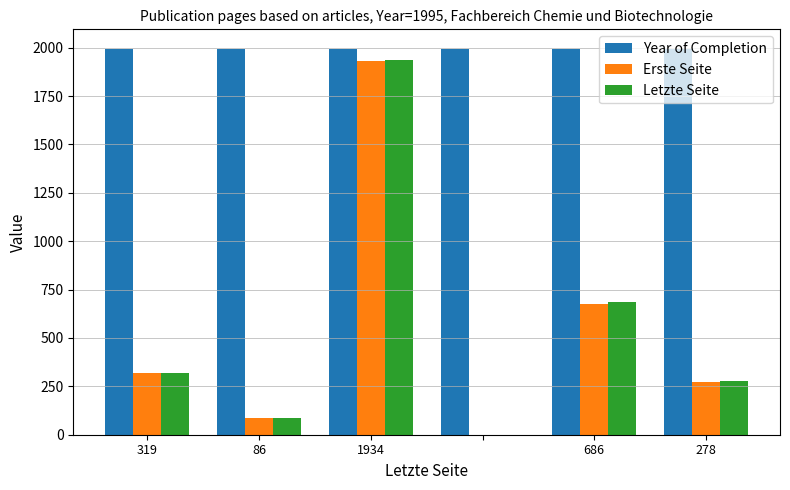

What are all the series names shown in the legend?

Year of Completion, Erste Seite, Letzte Seite